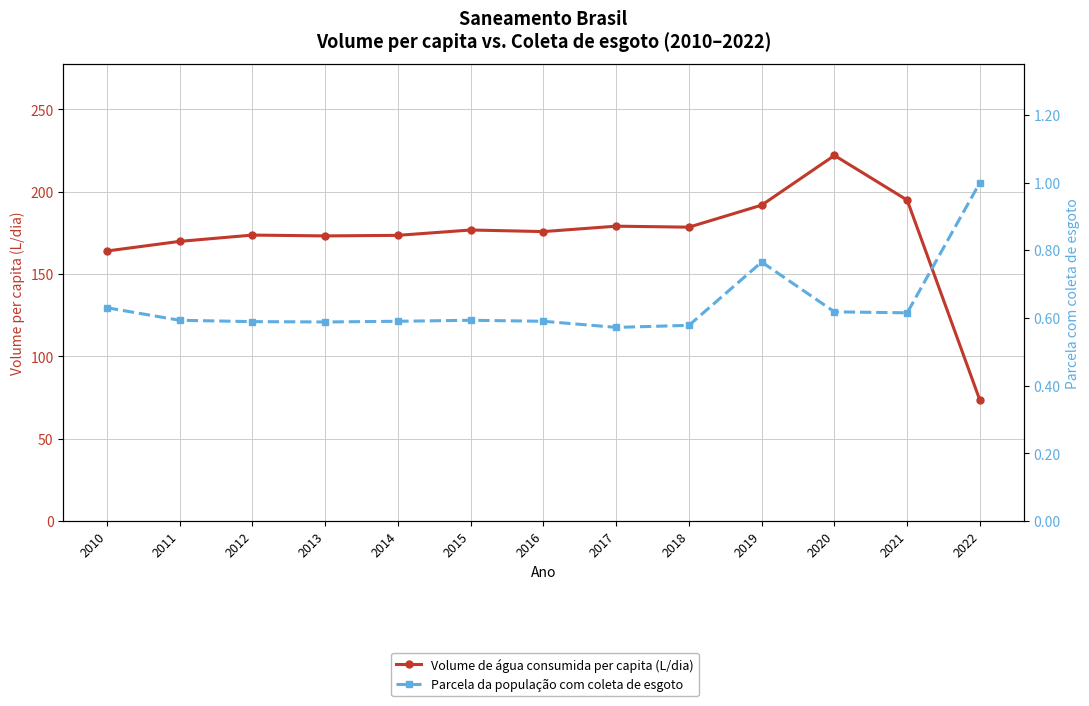

What is the value of the Volume de água consumida per capita (L/dia) point at the 10th from the left?

191.9